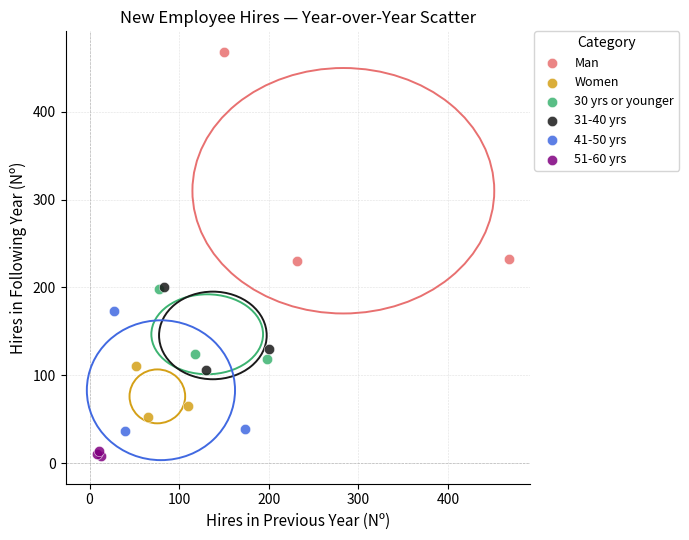

What are all the series names shown in the legend?

Man, Women, 30 yrs or younger, 31-40 yrs, 41-50 yrs, 51-60 yrs